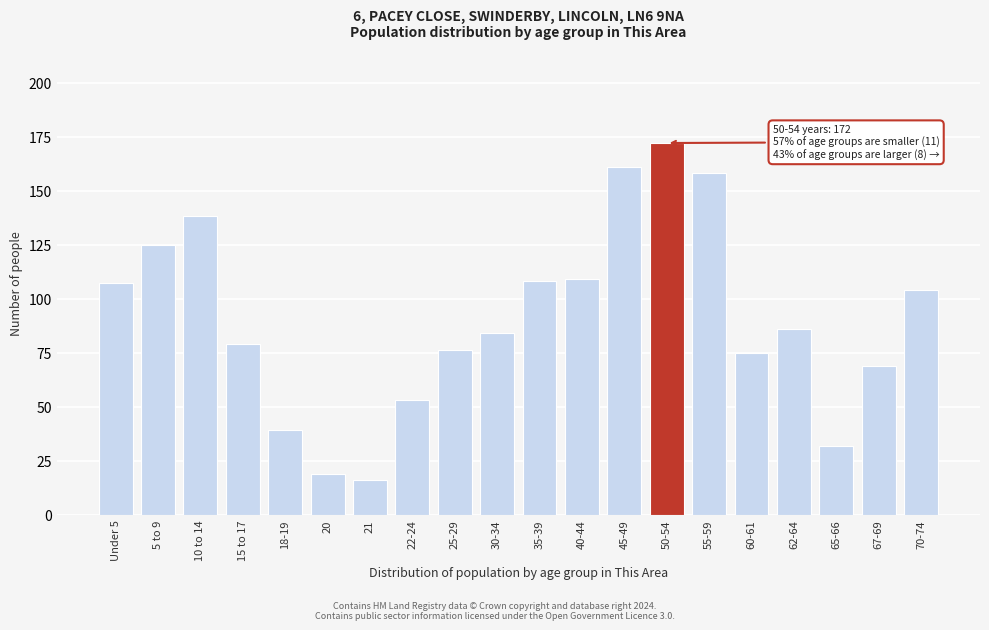

Reading left to right, transcribe all the data shown in this chart.

Under 5=107	5 to 9=125	10 to 14=138	15 to 17=79	18-19=39	20=19	21=16	22-24=53	25-29=76	30-34=84	35-39=108	40-44=109	45-49=161	50-54=172	55-59=158	60-61=75	62-64=86	65-66=32	67-69=69	70-74=104